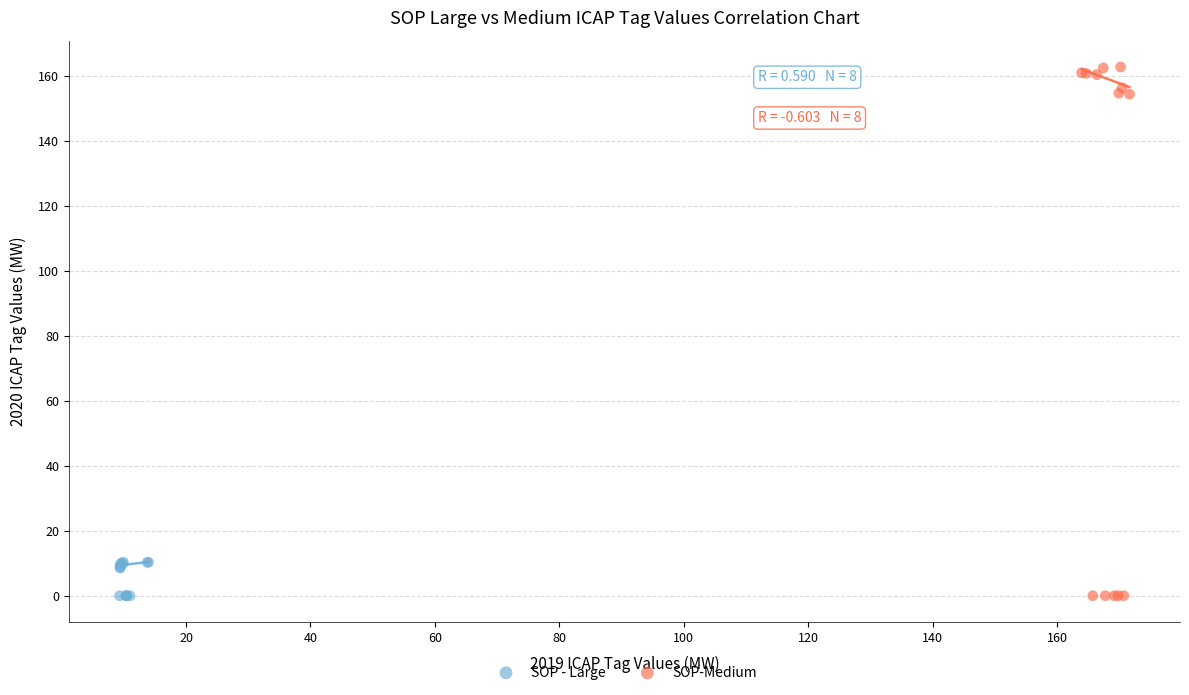

Which series has the widest spread of Y values?

SOP-Medium